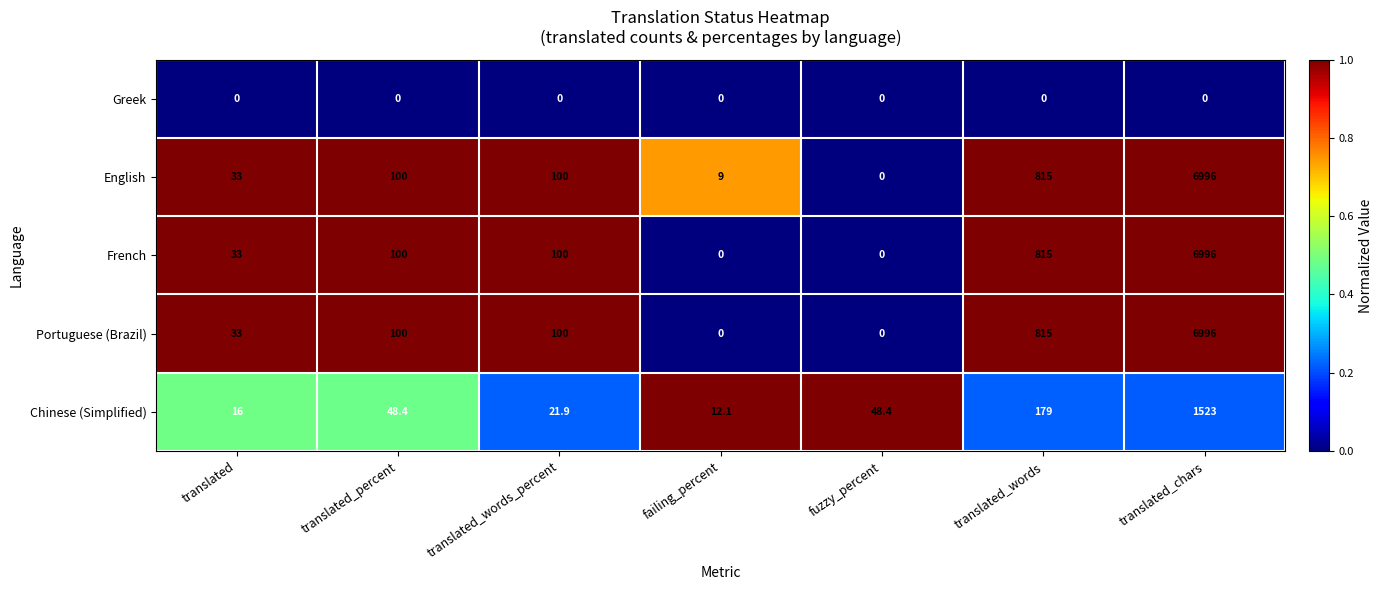

What is the sum of all French values?

8044.0